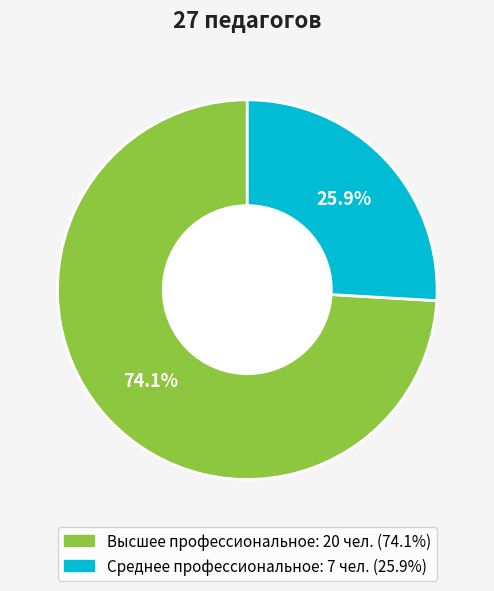

Do Среднее профессиональное and Высшее профессиональное together represent more than half of the pie?

Yes